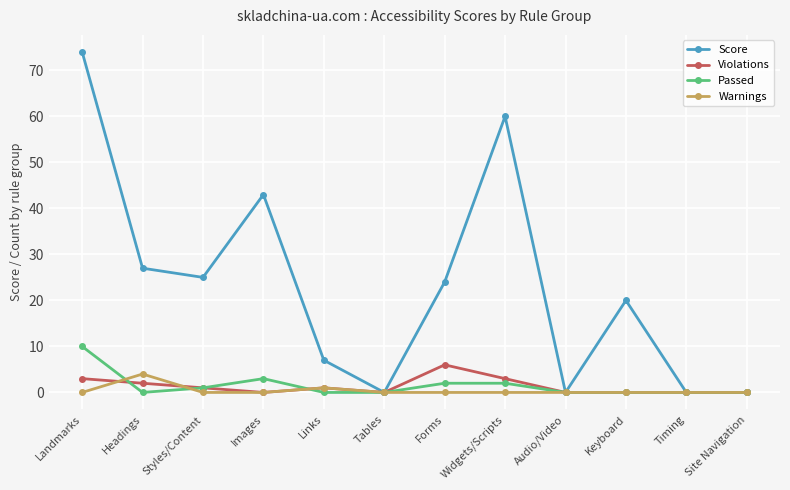

Count the number of categories in the chart.

12